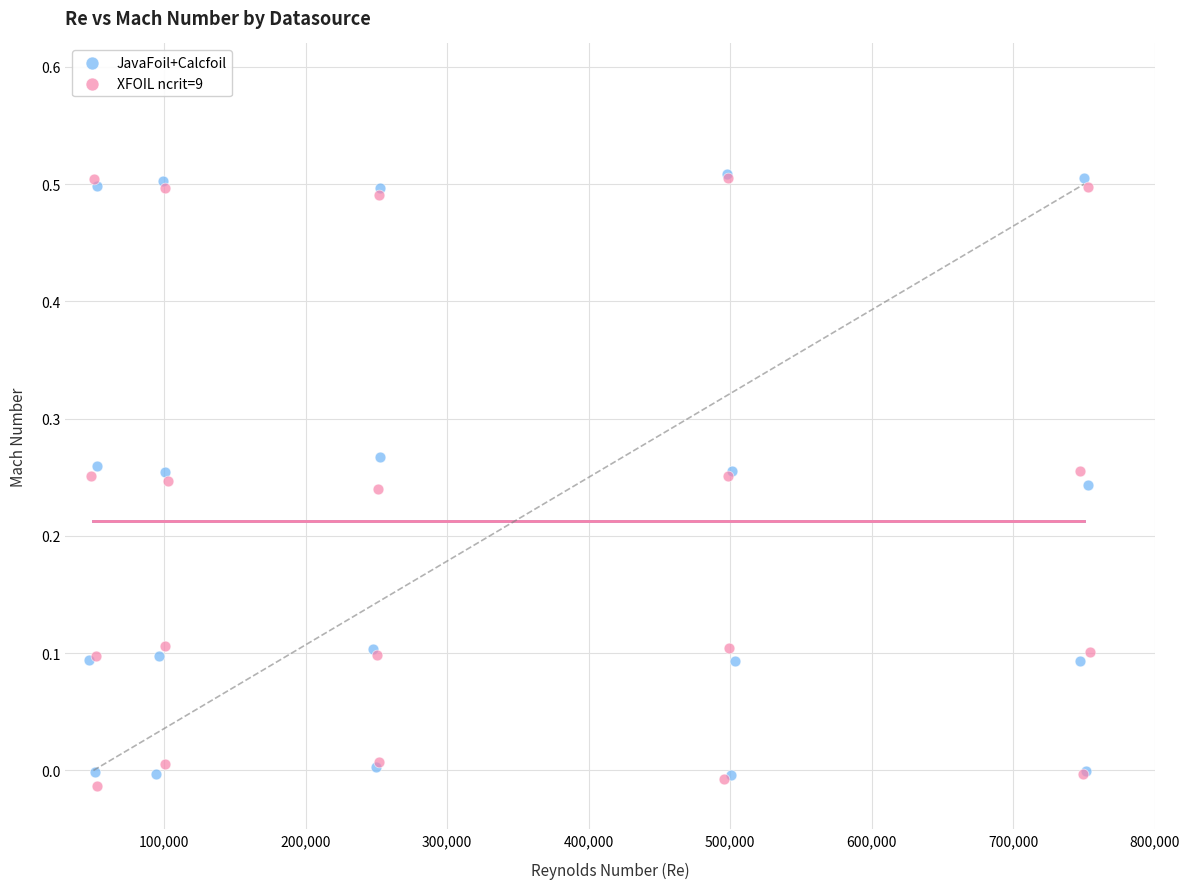

Which series has the widest spread of Y values?

XFOIL ncrit=9